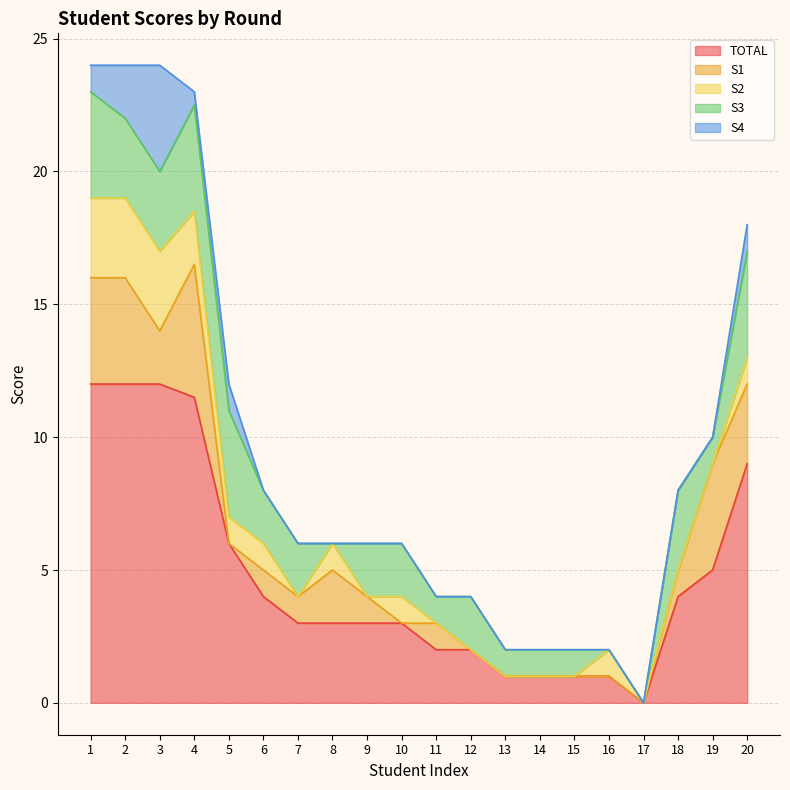

Rank the series at 17 from highest to lowest value.

S1, S2, S3, S4, TOTAL